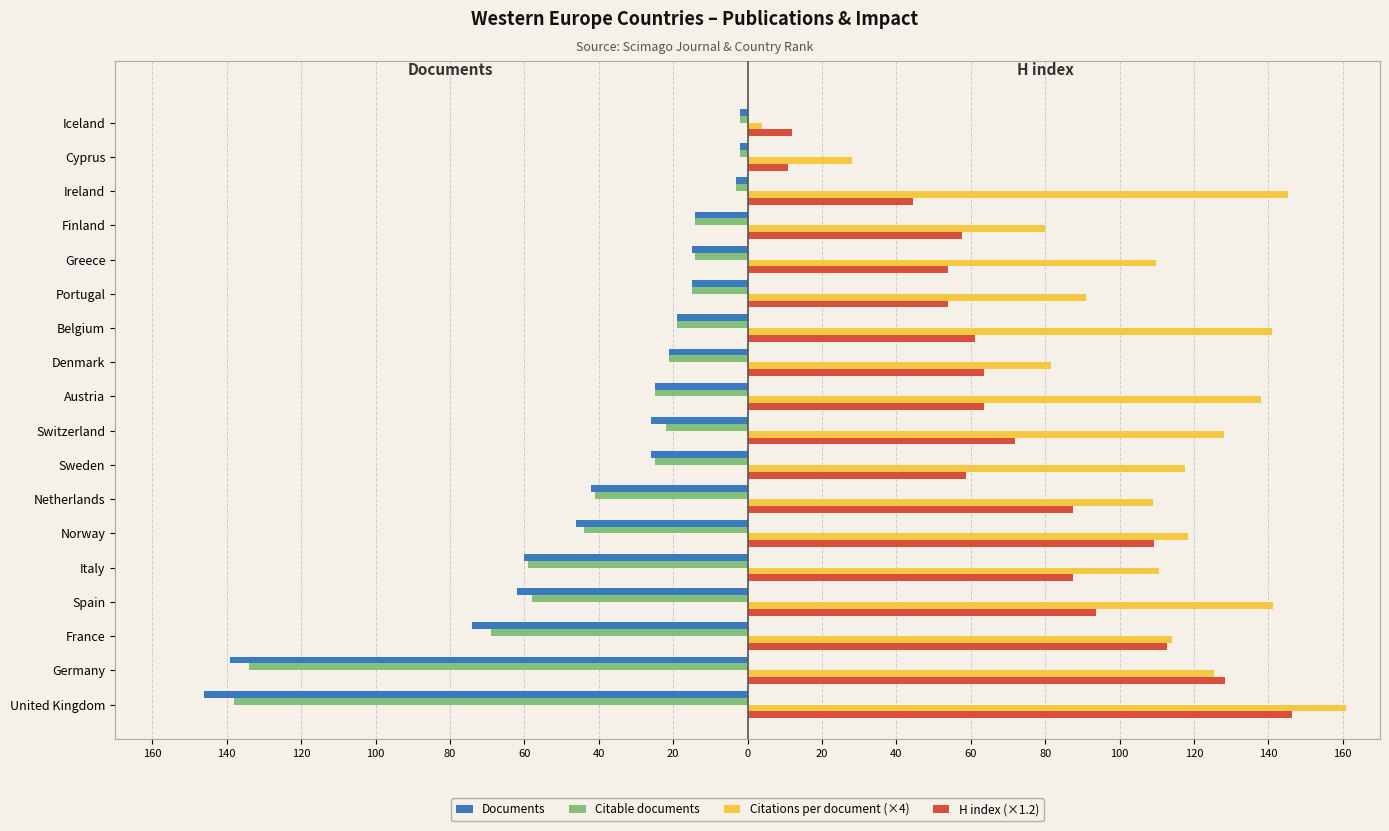

Which series has the widest spread of values?

Citations per document (×4)